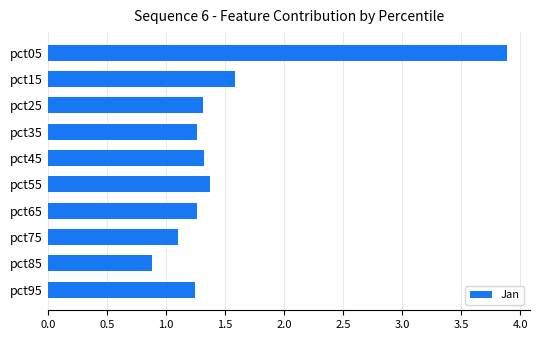

What value does the data have at pct85?

0.9